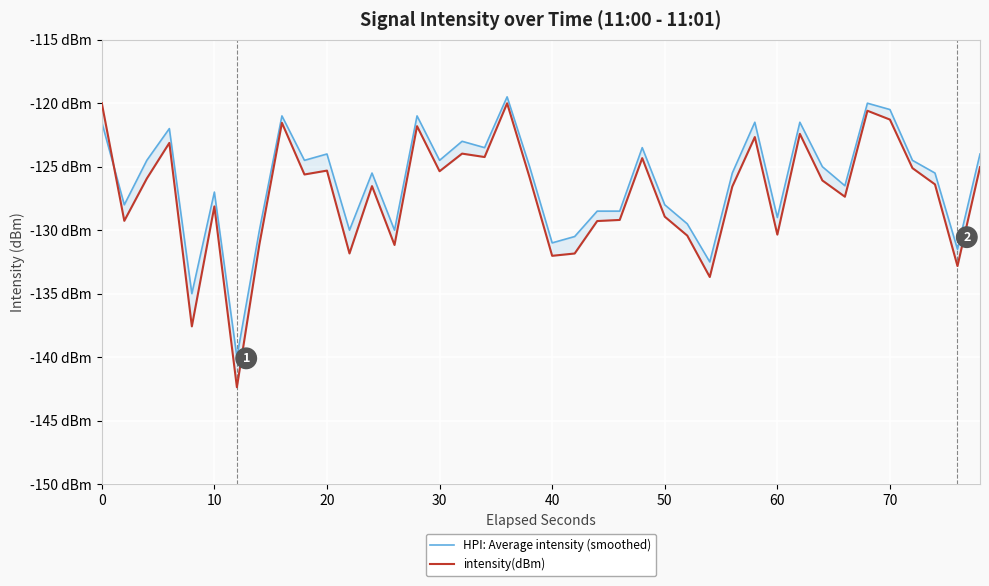

True or false: intensity(dBm) has a value of -174.8 at 30.

False